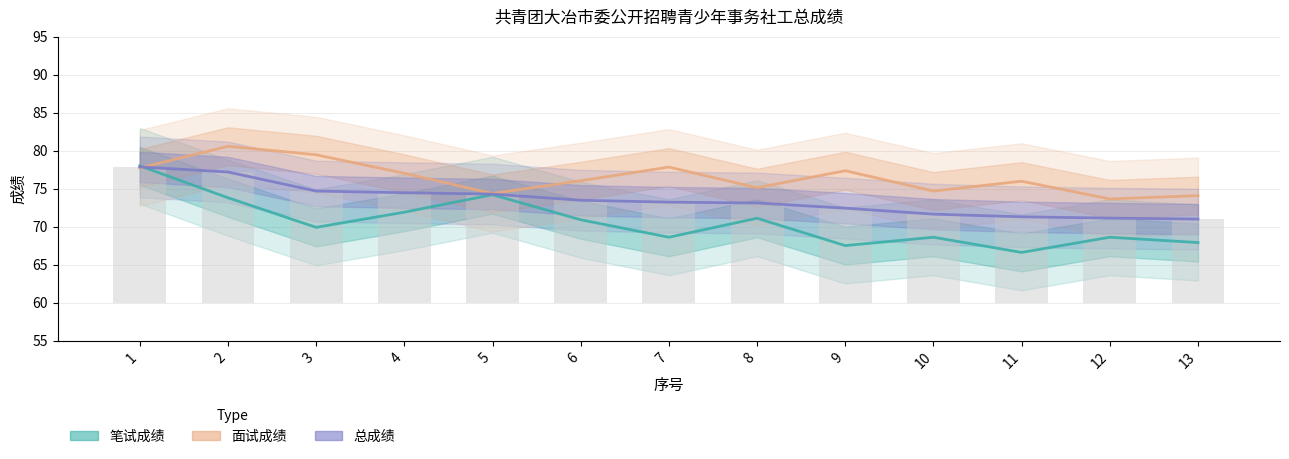

What is the maximum value for 笔试成绩?

78.0